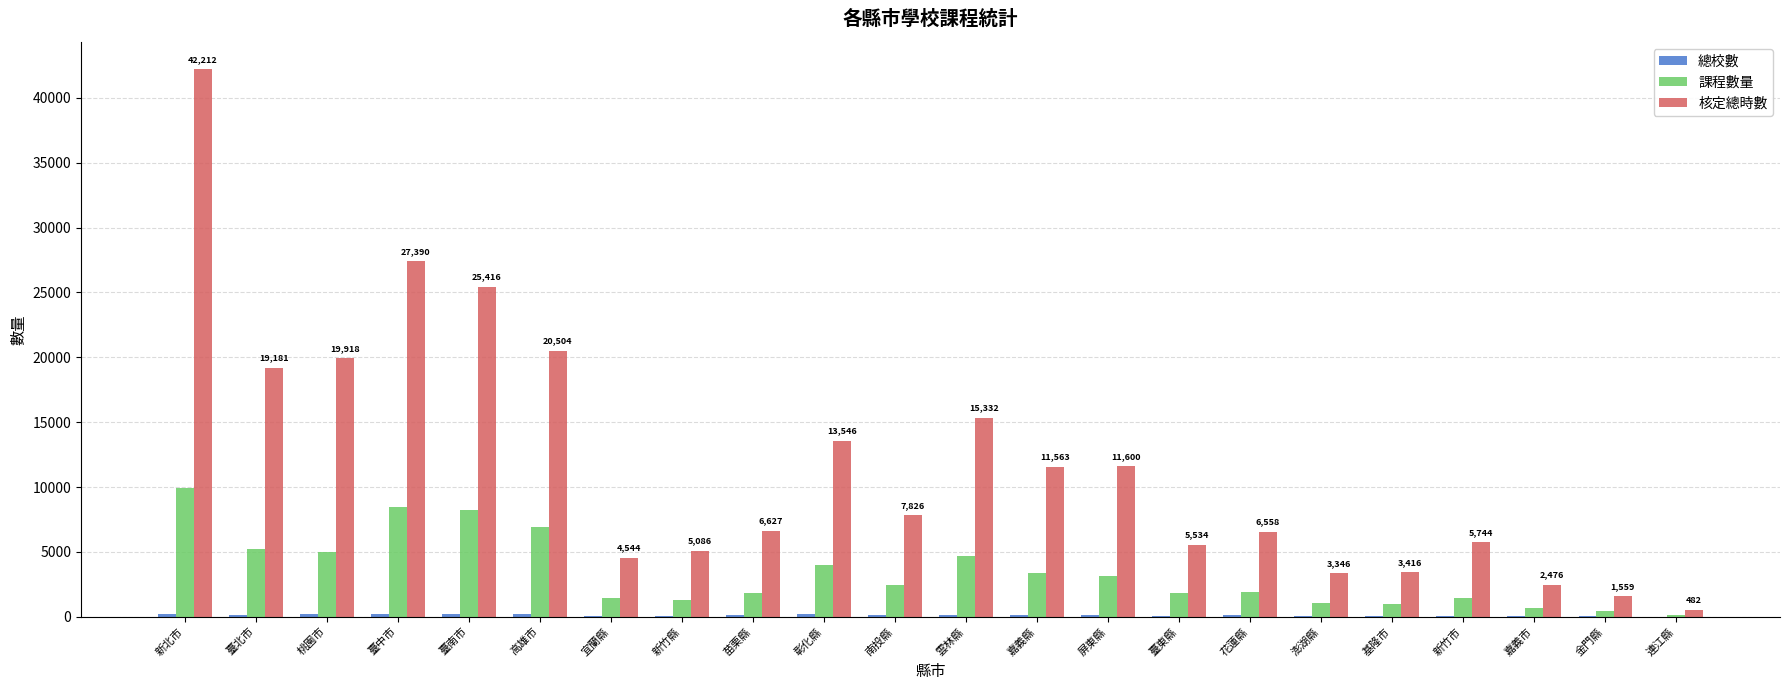

The 課程數量 series shows 1857.0 at 臺東縣. True or false?

True